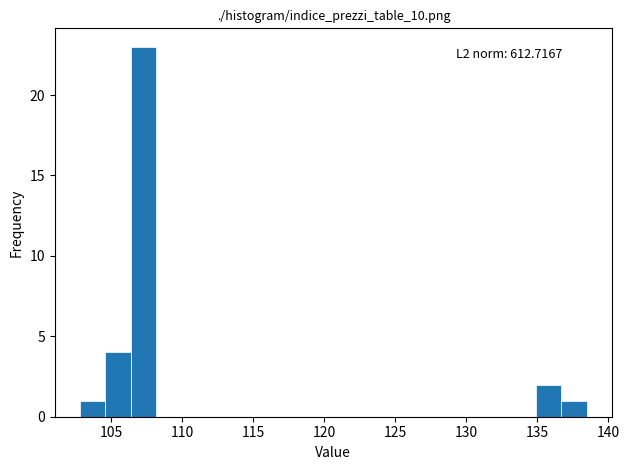

Around what value on the x-axis is the tallest bar? Give the approximate position of its centre, as read against the axis.

107.5